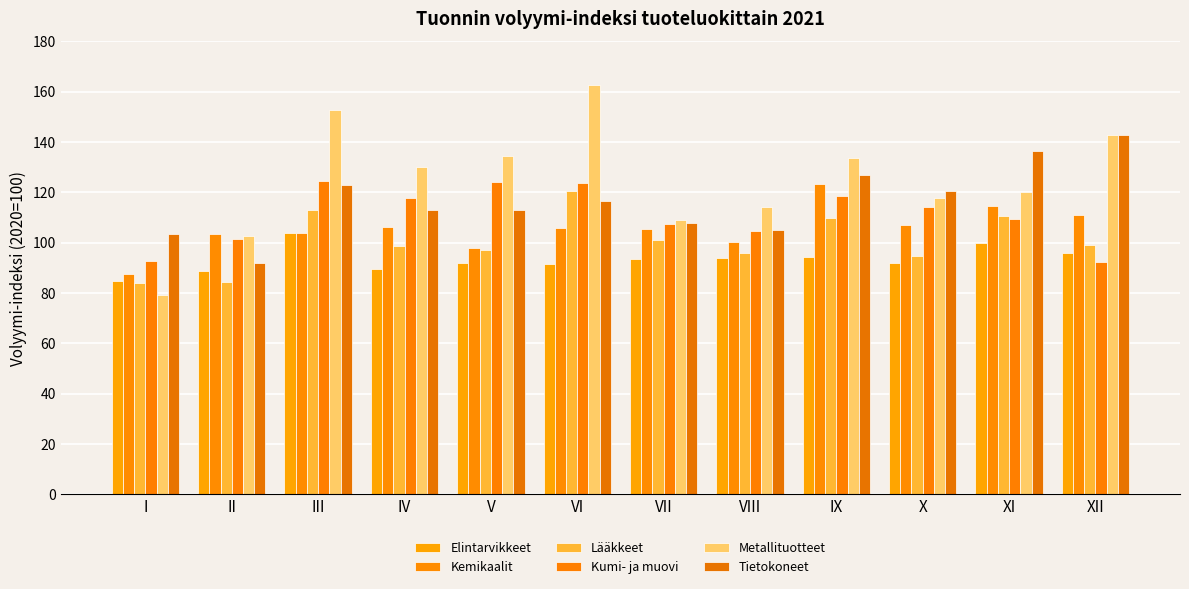

How many groups of bars are there?

12